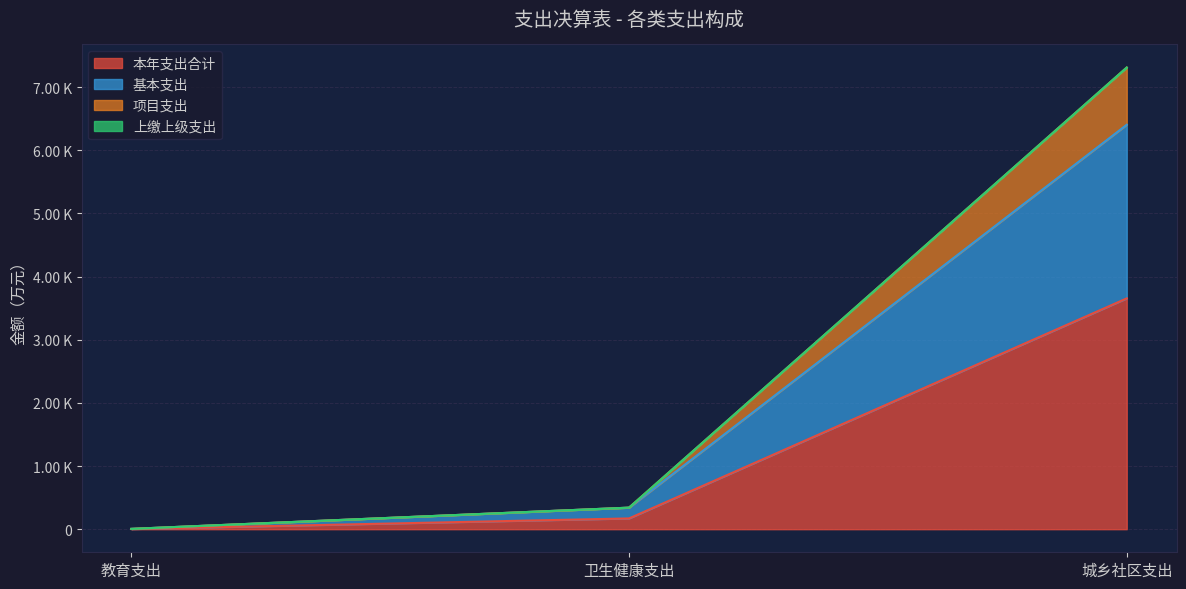

True or false: 项目支出 has a value of 5.1 at 教育支出.

True